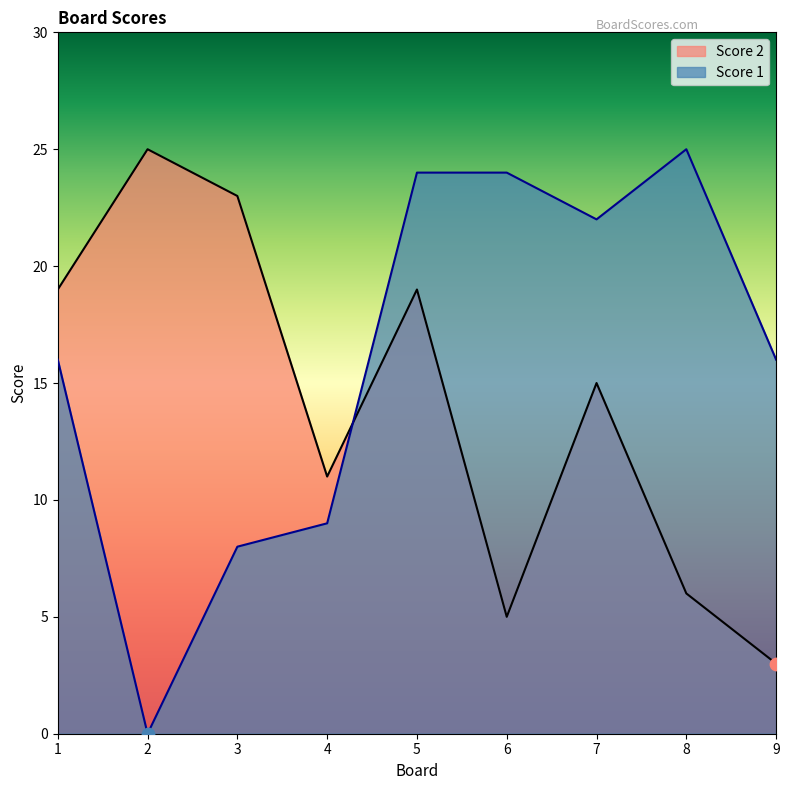

Is the value of Score 2 at 8 greater than the value of Score 1 at 7?

No